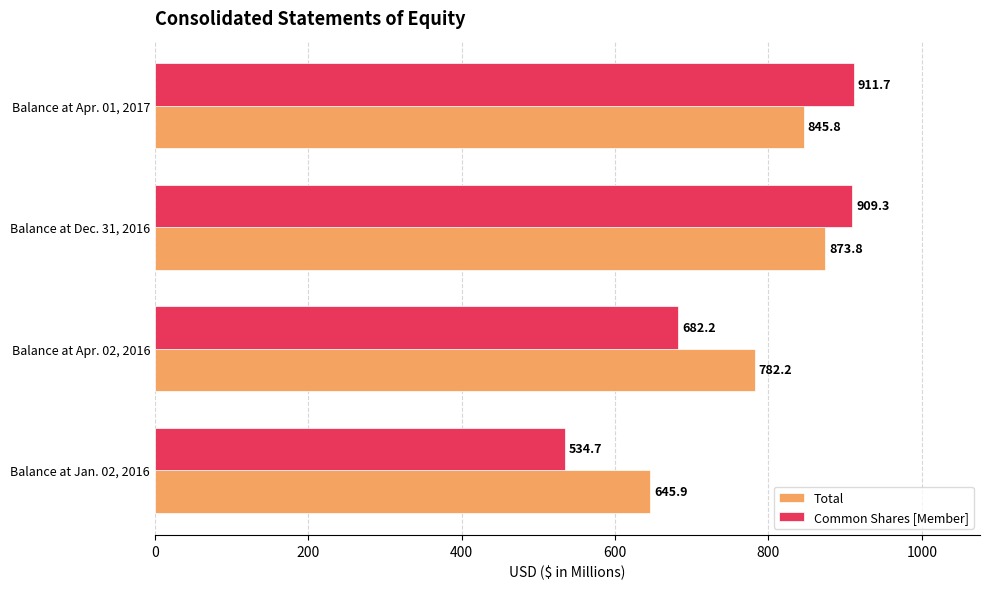

List the series in order of their peak value, highest first.

Common Shares [Member], Total